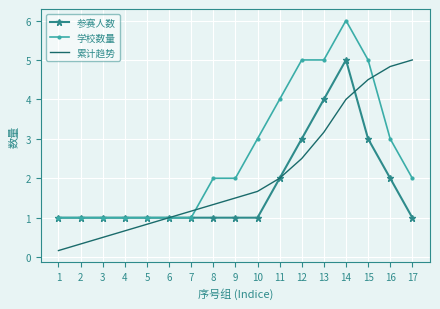

Reading left to right, what are all the values shown in this chart?

参赛人数: 1=1.0	2=1.0	3=1.0	4=1.0	5=1.0	6=1.0	7=1.0	8=1.0	9=1.0	10=1.0	11=2.0	12=3.0	13=4.0	14=5.0	15=3.0	16=2.0	17=1.0
学校数量: 1=1.0	2=1.0	3=1.0	4=1.0	5=1.0	6=1.0	7=1.0	8=2.0	9=2.0	10=3.0	11=4.0	12=5.0	13=5.0	14=6.0	15=5.0	16=3.0	17=2.0
累计趋势: 1=0.2	2=0.3	3=0.5	4=0.7	5=0.8	6=1.0	7=1.2	8=1.3	9=1.5	10=1.7	11=2.0	12=2.5	13=3.2	14=4.0	15=4.5	16=4.8	17=5.0